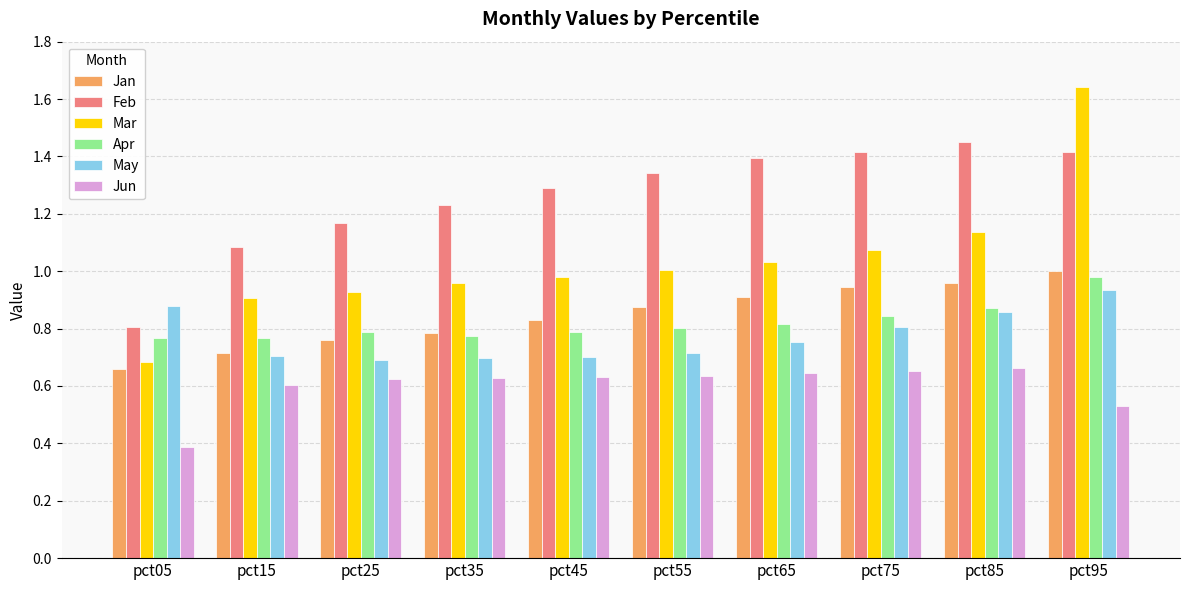

Count the Feb values in the range 1 to 2.

9